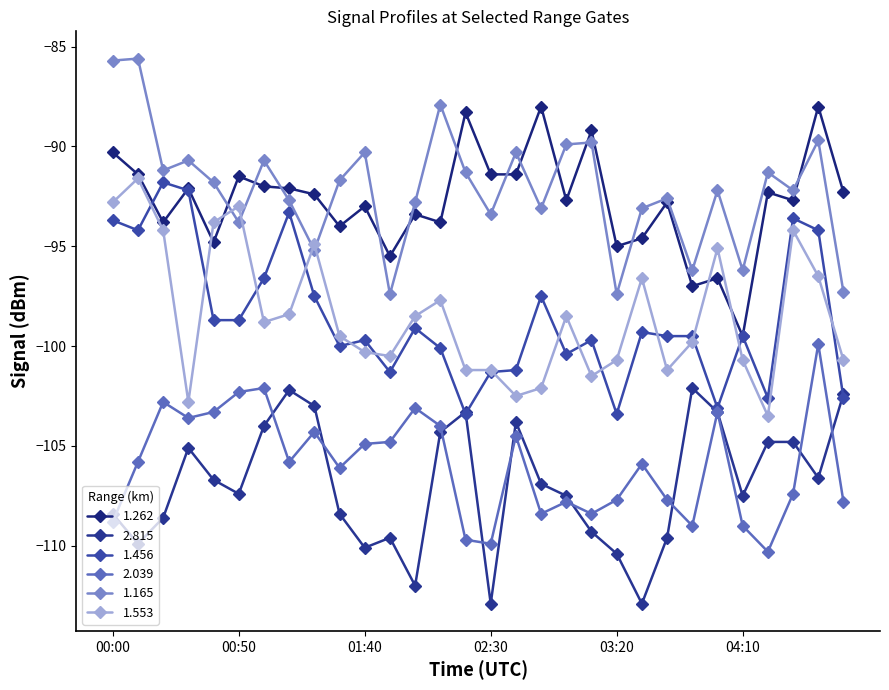

Reading left to right, transcribe all the data shown in this chart.

1.262: 00:00=-90.3	00:10=-91.4	00:20=-93.8	00:30=-92.1	00:40=-94.8	00:50=-91.5	01:00=-92.0	01:10=-92.1	01:20=-92.4	01:30=-94.0	01:40=-93.0	01:50=-95.5	02:00=-93.4	02:10=-93.8	02:20=-88.3	02:30=-91.4	02:40=-91.4	02:50=-88.0	03:00=-92.7	03:10=-89.2	03:20=-95.0	03:30=-94.6	03:40=-92.8	03:50=-97.0	04:00=-96.6	04:10=-99.5	04:20=-92.3	04:30=-92.7	04:40=-88.0	04:50=-92.3
2.815: 00:00=-108.4	00:10=-109.9	00:20=-108.6	00:30=-105.1	00:40=-106.7	00:50=-107.4	01:00=-104.0	01:10=-102.2	01:20=-103.0	01:30=-108.4	01:40=-110.1	01:50=-109.6	02:00=-112.0	02:10=-104.3	02:20=-103.3	02:30=-112.9	02:40=-103.8	02:50=-106.9	03:00=-107.5	03:10=-109.3	03:20=-110.4	03:30=-112.9	03:40=-109.6	03:50=-102.1	04:00=-103.3	04:10=-107.5	04:20=-104.8	04:30=-104.8	04:40=-106.6	04:50=-102.4
1.456: 00:00=-93.7	00:10=-94.2	00:20=-91.8	00:30=-92.2	00:40=-98.7	00:50=-98.7	01:00=-96.6	01:10=-93.3	01:20=-97.5	01:30=-100.0	01:40=-99.7	01:50=-101.3	02:00=-99.1	02:10=-100.1	02:20=-103.4	02:30=-101.3	02:40=-101.2	02:50=-97.5	03:00=-100.4	03:10=-99.7	03:20=-103.4	03:30=-99.3	03:40=-99.5	03:50=-99.5	04:00=-103.1	04:10=-99.5	04:20=-102.6	04:30=-93.6	04:40=-94.2	04:50=-102.6
2.039: 00:00=-108.8	00:10=-105.8	00:20=-102.8	00:30=-103.6	00:40=-103.3	00:50=-102.3	01:00=-102.1	01:10=-105.8	01:20=-104.3	01:30=-106.1	01:40=-104.9	01:50=-104.8	02:00=-103.1	02:10=-104.0	02:20=-109.7	02:30=-109.9	02:40=-104.5	02:50=-108.4	03:00=-107.8	03:10=-108.4	03:20=-107.7	03:30=-105.9	03:40=-107.7	03:50=-109.0	04:00=-103.3	04:10=-109.0	04:20=-110.3	04:30=-107.4	04:40=-99.9	04:50=-107.8
1.165: 00:00=-85.7	00:10=-85.6	00:20=-91.2	00:30=-90.7	00:40=-91.8	00:50=-93.8	01:00=-90.7	01:10=-92.7	01:20=-95.2	01:30=-91.7	01:40=-90.3	01:50=-97.4	02:00=-92.8	02:10=-87.9	02:20=-91.3	02:30=-93.4	02:40=-90.3	02:50=-93.1	03:00=-89.9	03:10=-89.8	03:20=-97.4	03:30=-93.1	03:40=-92.6	03:50=-96.2	04:00=-92.2	04:10=-96.2	04:20=-91.3	04:30=-92.2	04:40=-89.7	04:50=-97.3
1.553: 00:00=-92.8	00:10=-91.6	00:20=-94.2	00:30=-102.8	00:40=-93.8	00:50=-93.0	01:00=-98.8	01:10=-98.4	01:20=-94.9	01:30=-99.5	01:40=-100.3	01:50=-100.5	02:00=-98.5	02:10=-97.7	02:20=-101.2	02:30=-101.2	02:40=-102.5	02:50=-102.1	03:00=-98.5	03:10=-101.5	03:20=-100.7	03:30=-96.6	03:40=-101.2	03:50=-99.8	04:00=-95.1	04:10=-100.7	04:20=-103.5	04:30=-94.2	04:40=-96.5	04:50=-100.7